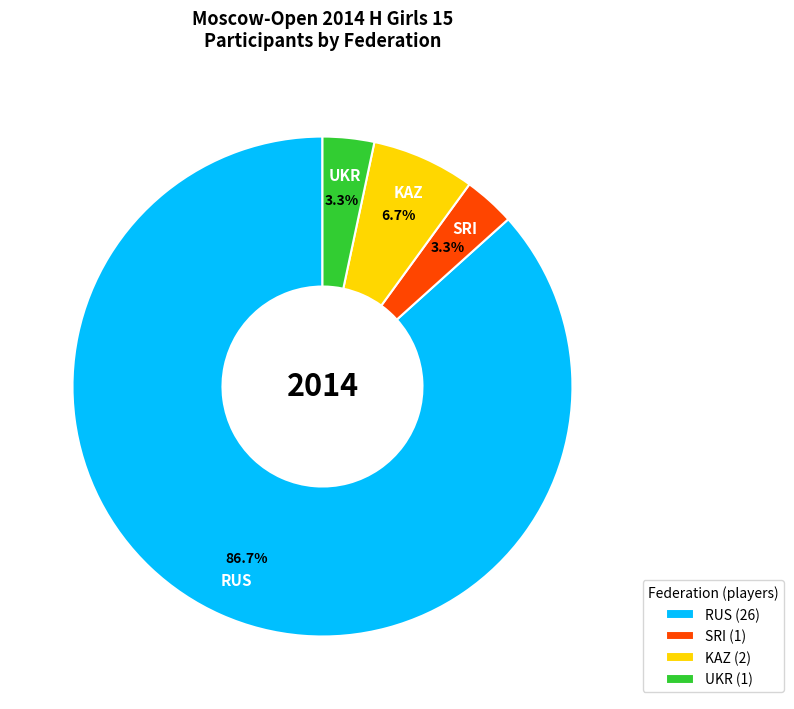

What is the ratio of the value at KAZ (2) to the value at SRI (1)?

2.0